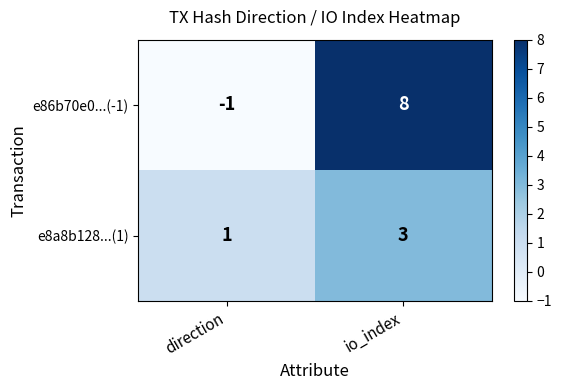

Which series has the largest range (max minus min)?

e86b70e0...(-1)